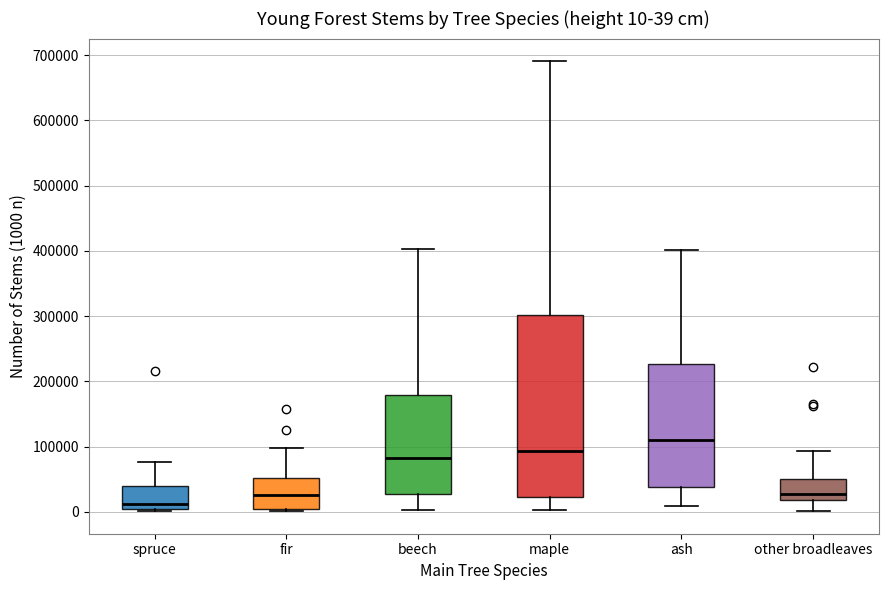

Which box has the lowest median line?

spruce